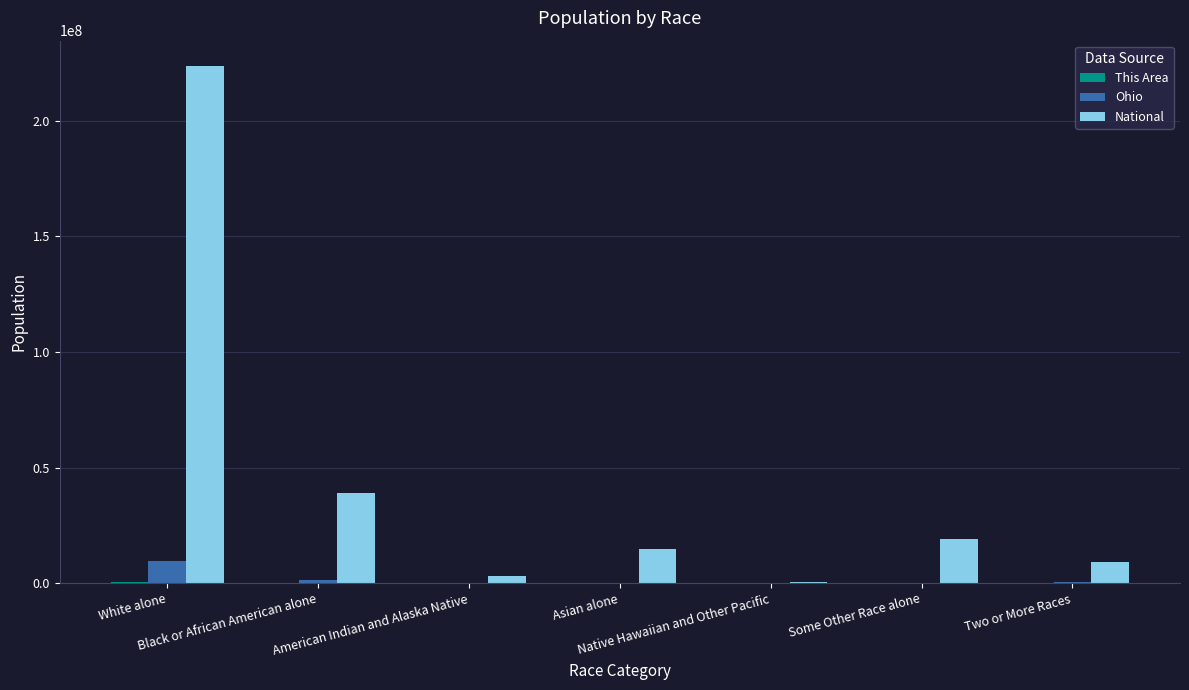

What is the greatest value displayed?

223553265